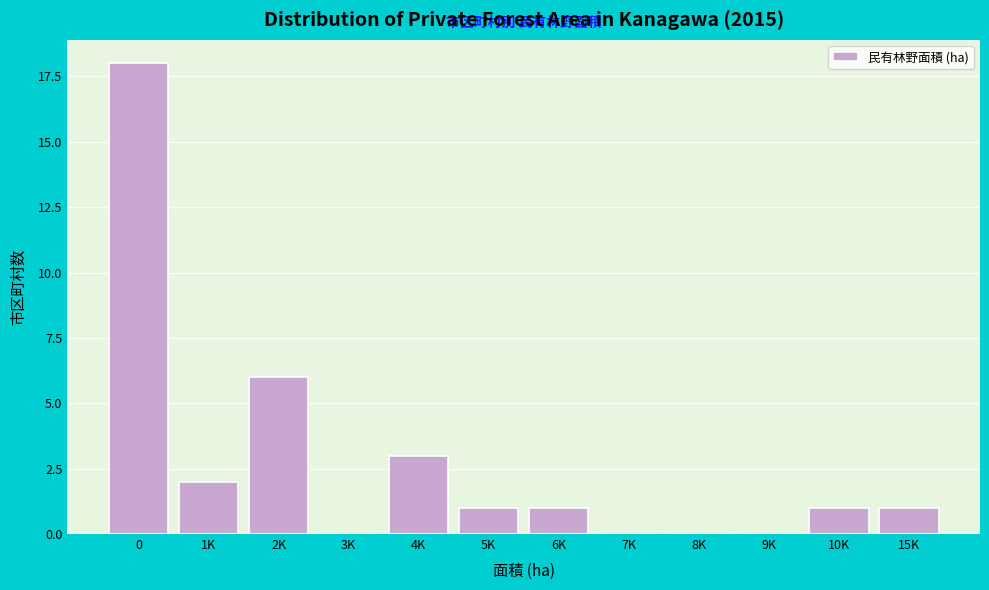

Reading left to right, list all the values displayed in this chart.

0=18	1K=2	2K=6	3K=0	4K=3	5K=1	6K=1	7K=0	8K=0	9K=0	10K=1	15K=1